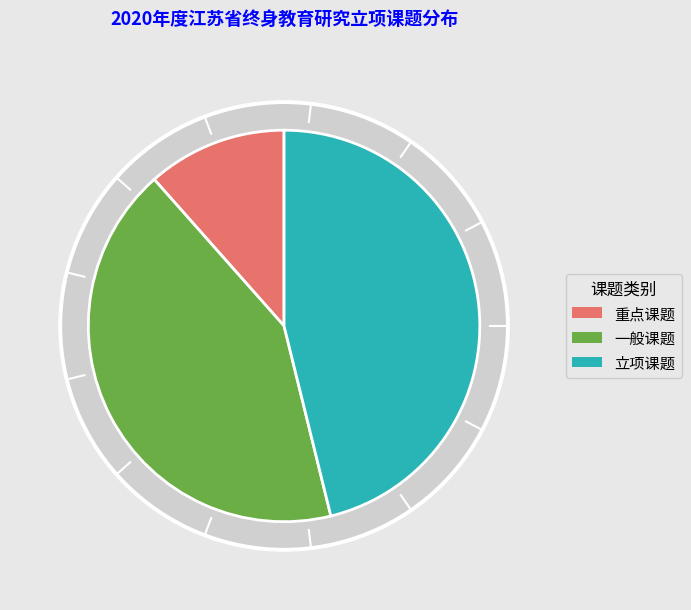

How many slices are in this pie chart?

3